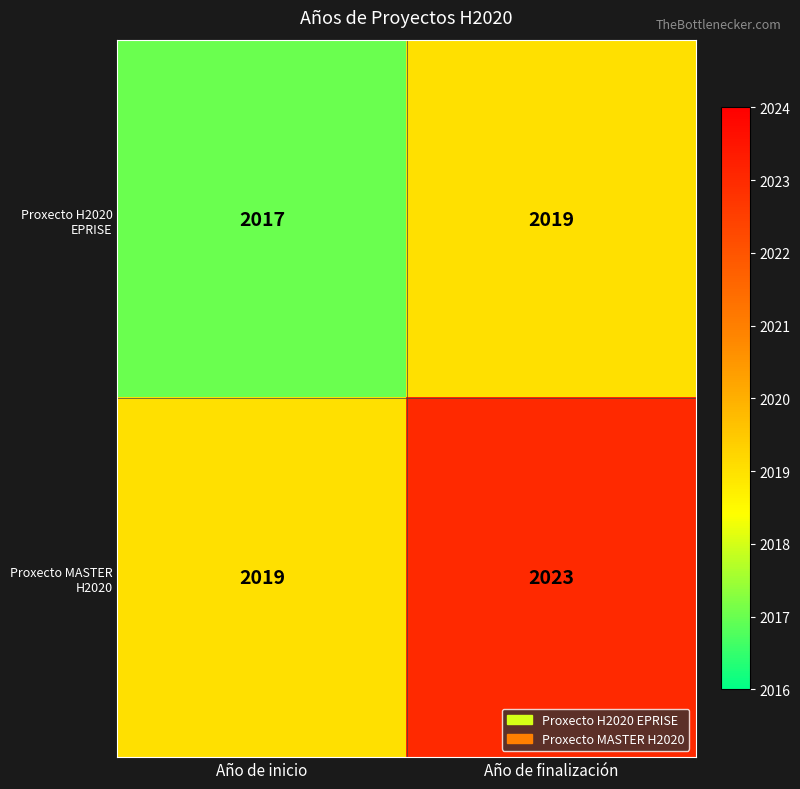

Which series has the largest total across all categories?

Proxecto MASTER H2020